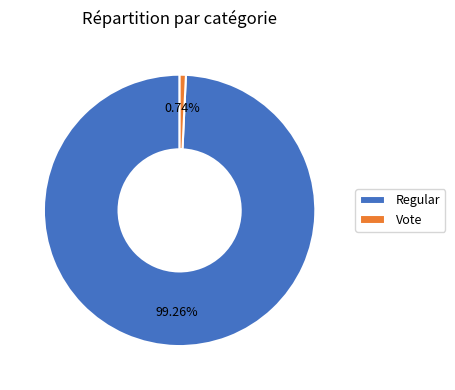

To the nearest percent, what is the difference between the largest and smallest slice percentages?

99%